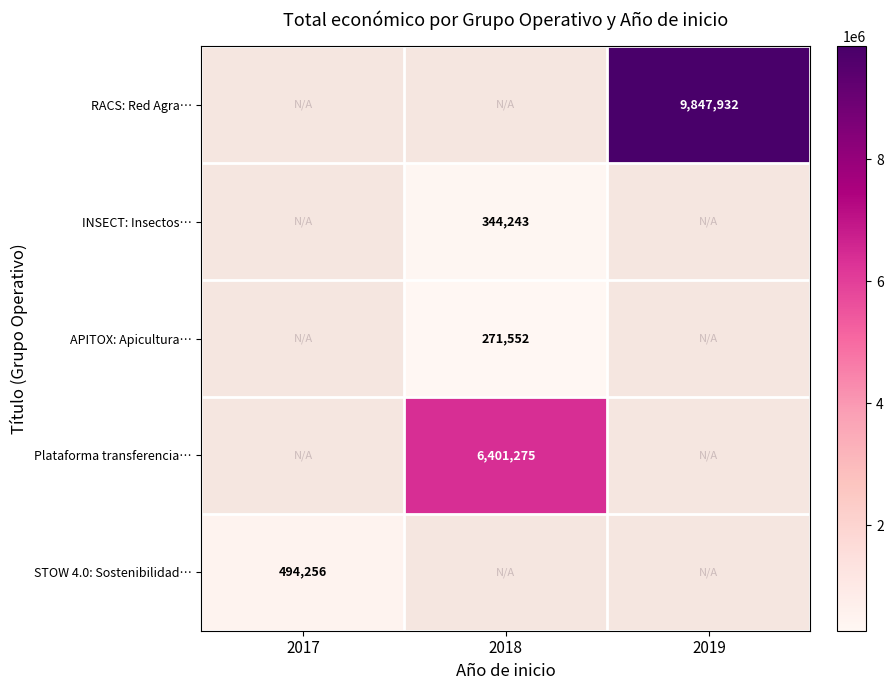

Is it true that APITOX: Apicultura… equals 356285 at 2018?

False